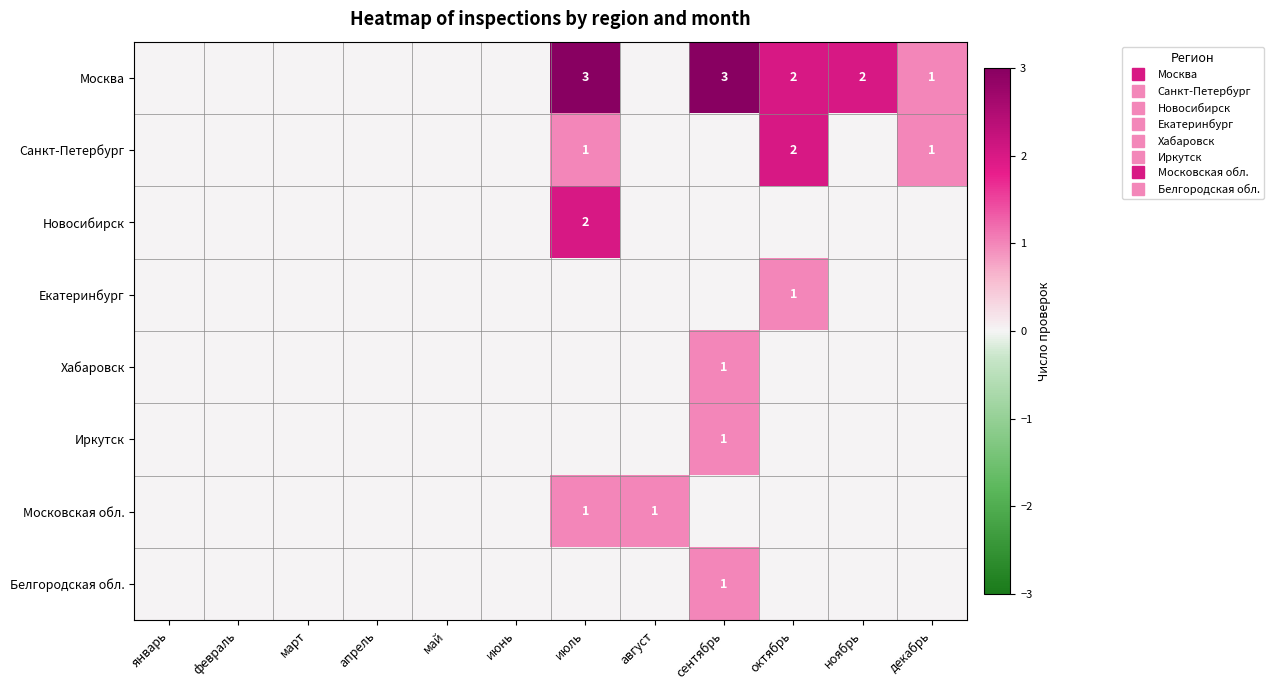

Between декабрь and октябрь, which is larger?

октябрь